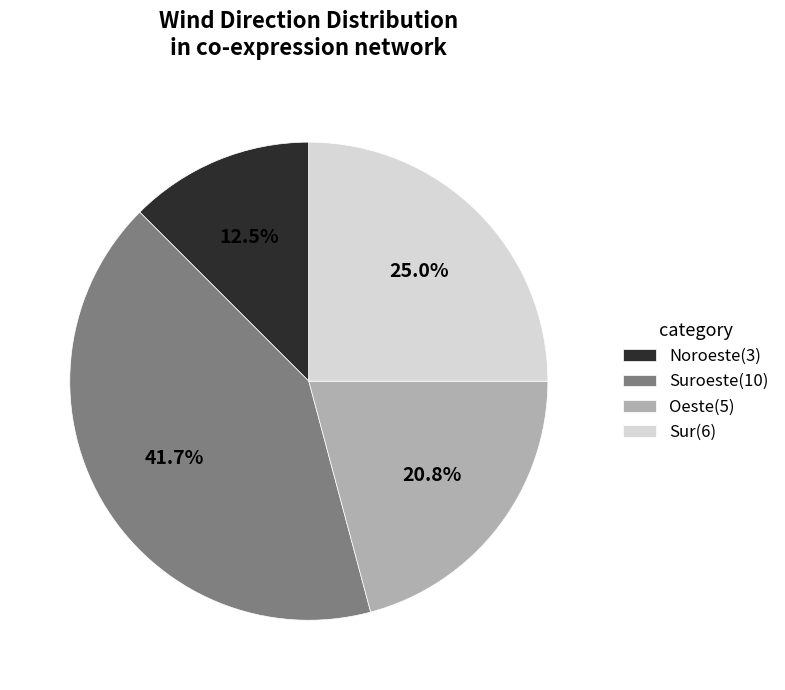

Is Suroeste(10) the majority of the pie?

No